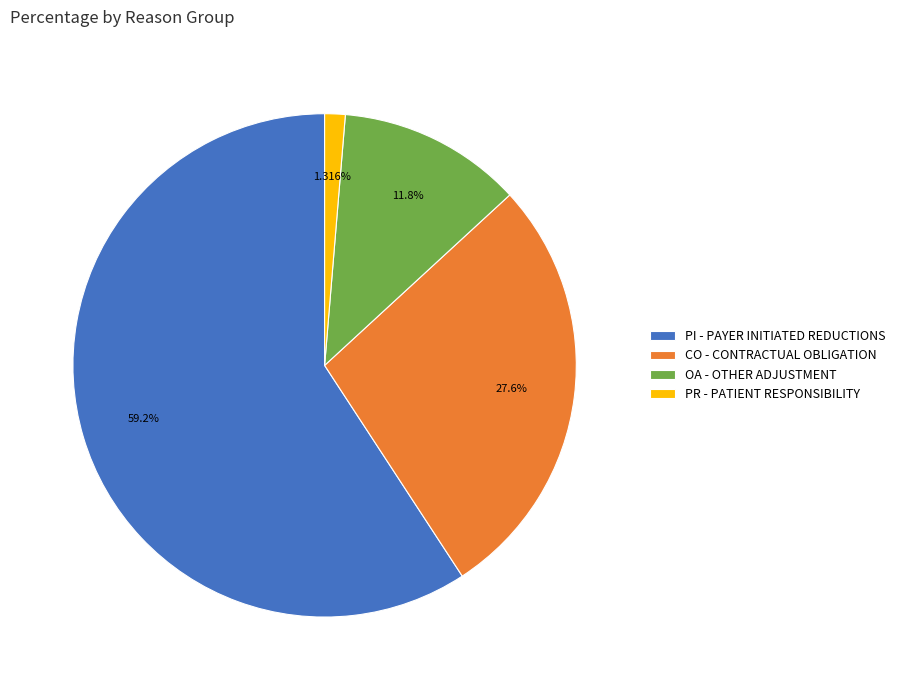

Which category has the biggest portion of the pie?

PI - PAYER INITIATED REDUCTIONS